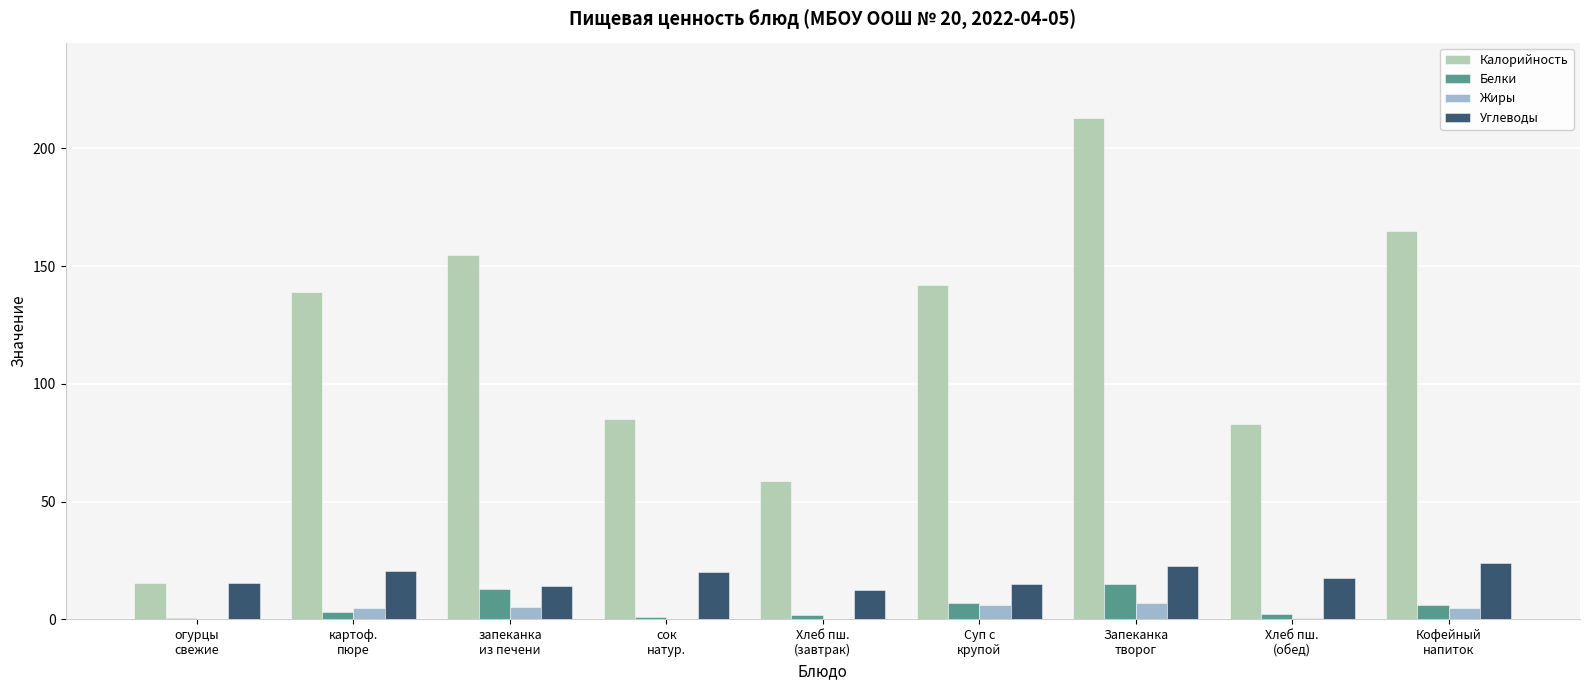

What is the sum of all Белки values?

49.8